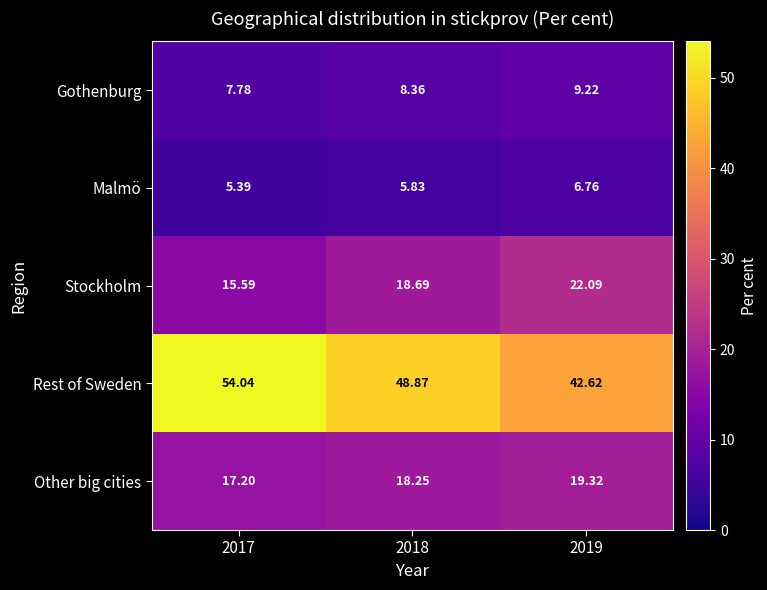

What is the minimum value shown in the chart?

5.4